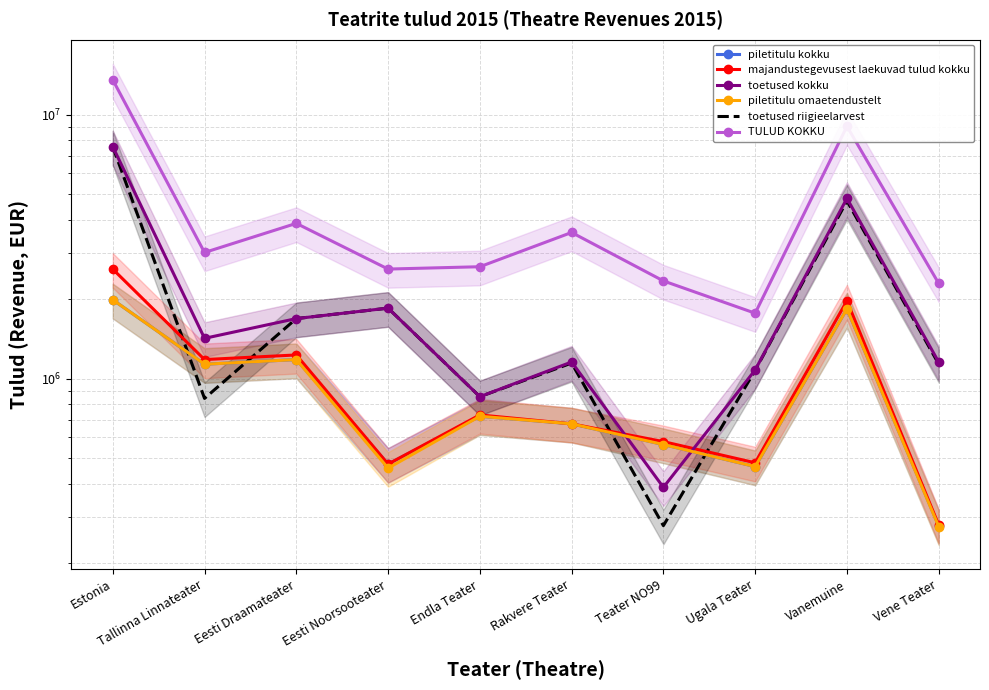

How many data points in toetused kokku are less than 1422321?

5